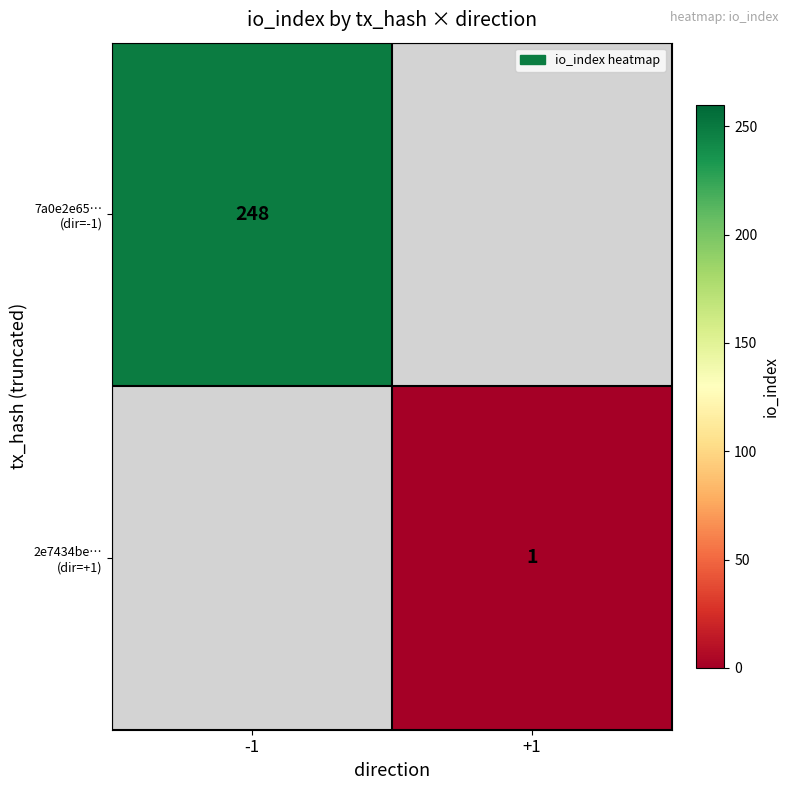

The value of 7a0e2e65… (dir=-1) at -1 is 143.7. True or false?

False